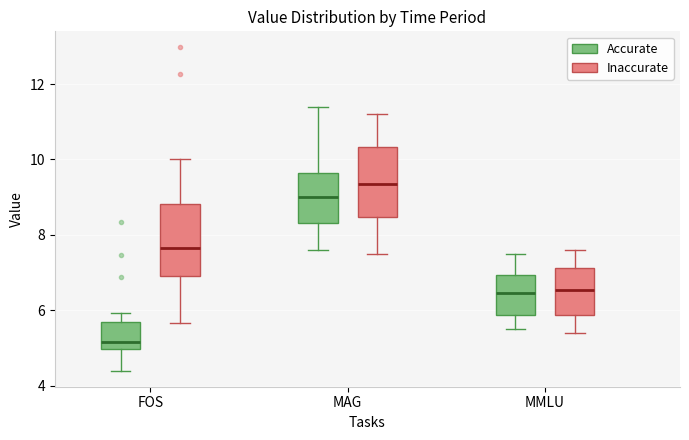

Reading left to right, read every box against the y-axis: the position of its median line, the range the box covers, and the ends of its whiskers. The values are not printed on the chart, so give them approximately, as read against the axis.

FOS (Accurate): median 5.2, box 5.0 to 5.6, whiskers 4.4 to 6.0
FOS (Inaccurate): median 7.6, box 7.0 to 8.8, whiskers 5.6 to 10.0
MAG (Accurate): median 9.0, box 8.4 to 9.6, whiskers 7.6 to 11.4
MAG (Inaccurate): median 9.4, box 8.4 to 10.4, whiskers 7.6 to 11.2
MMLU (Accurate): median 6.4, box 5.8 to 7.0, whiskers 5.6 to 7.6
MMLU (Inaccurate): median 6.6, box 5.8 to 7.2, whiskers 5.4 to 7.6